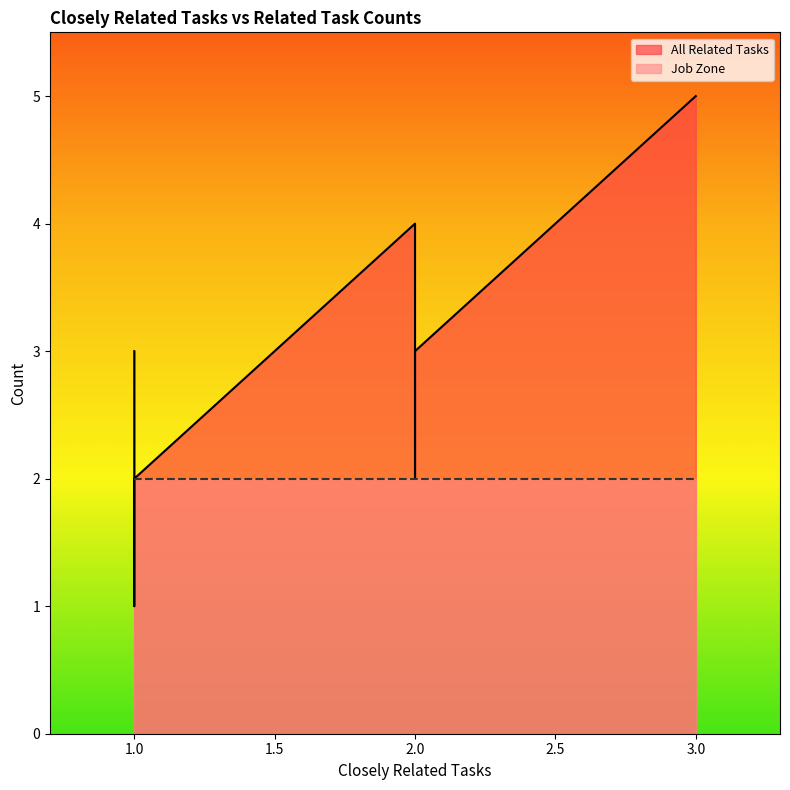

The value of Job Zone at 2 is 3. True or false?

False